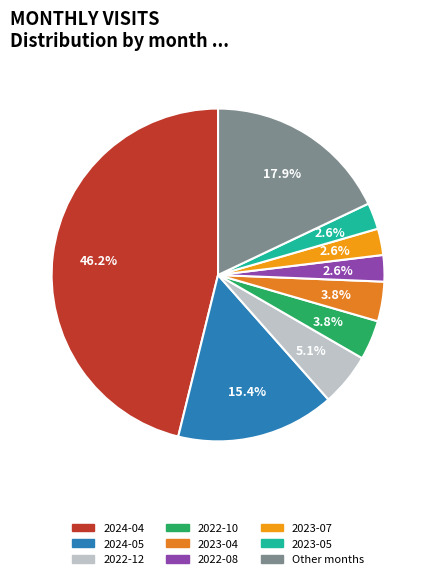

How many segments does this pie chart have?

9